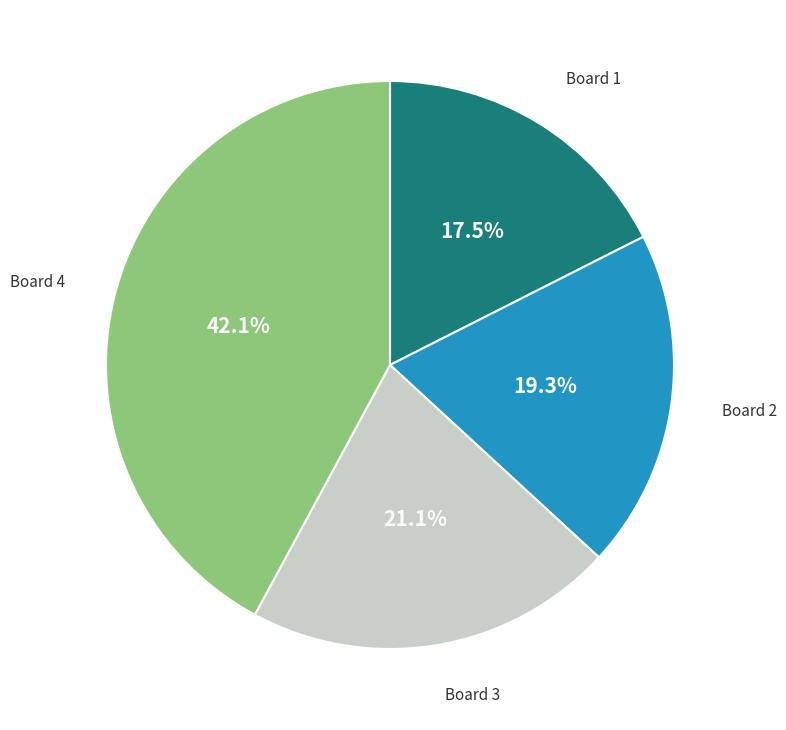

The Board 3 slice represents 35% of the pie. True or false?

False